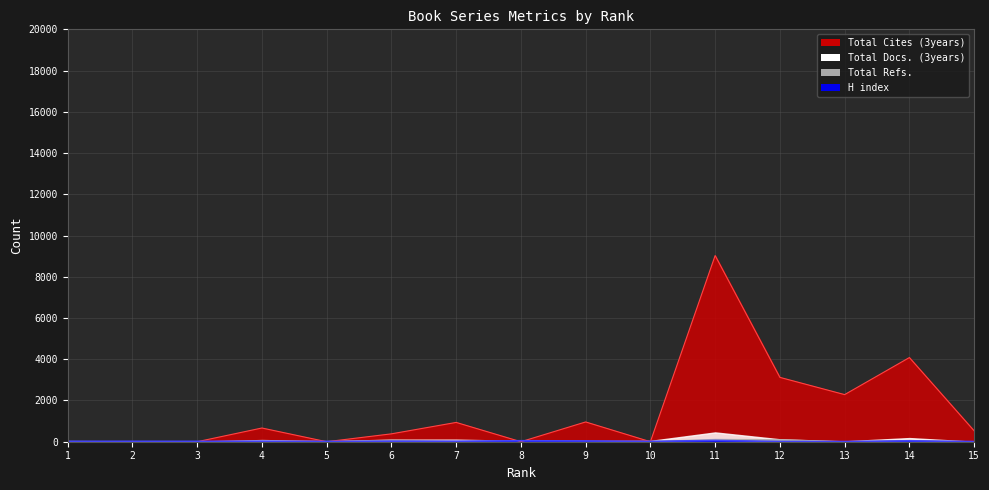

In Total Cites (3years), how many points are higher than both neighbors (excluding endpoints)?

5